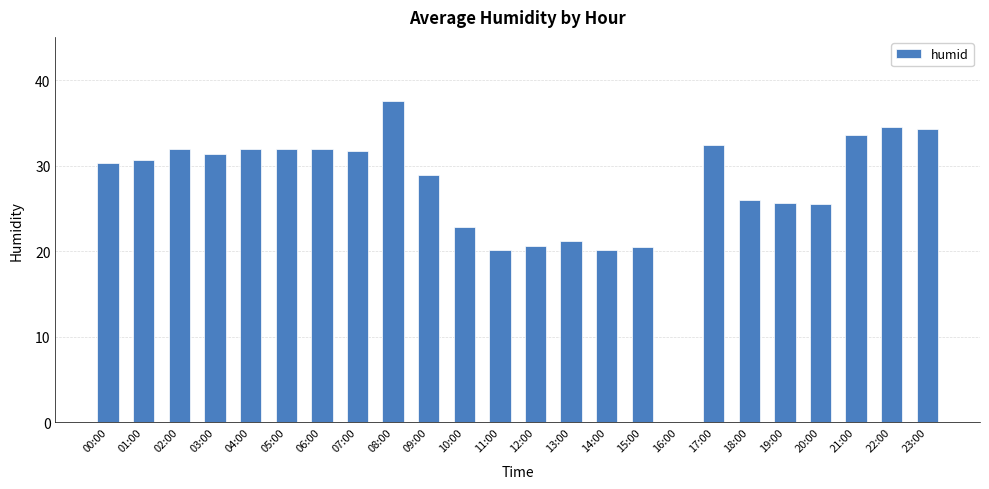

Between 08:00 and 13:00, which is larger?

08:00